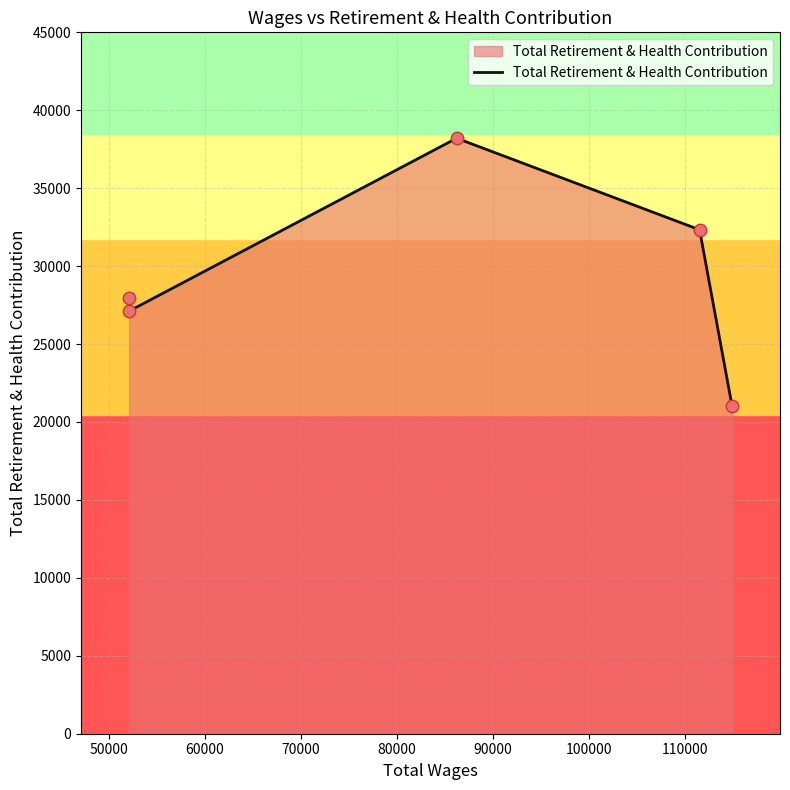

What is the smallest value displayed?

21056